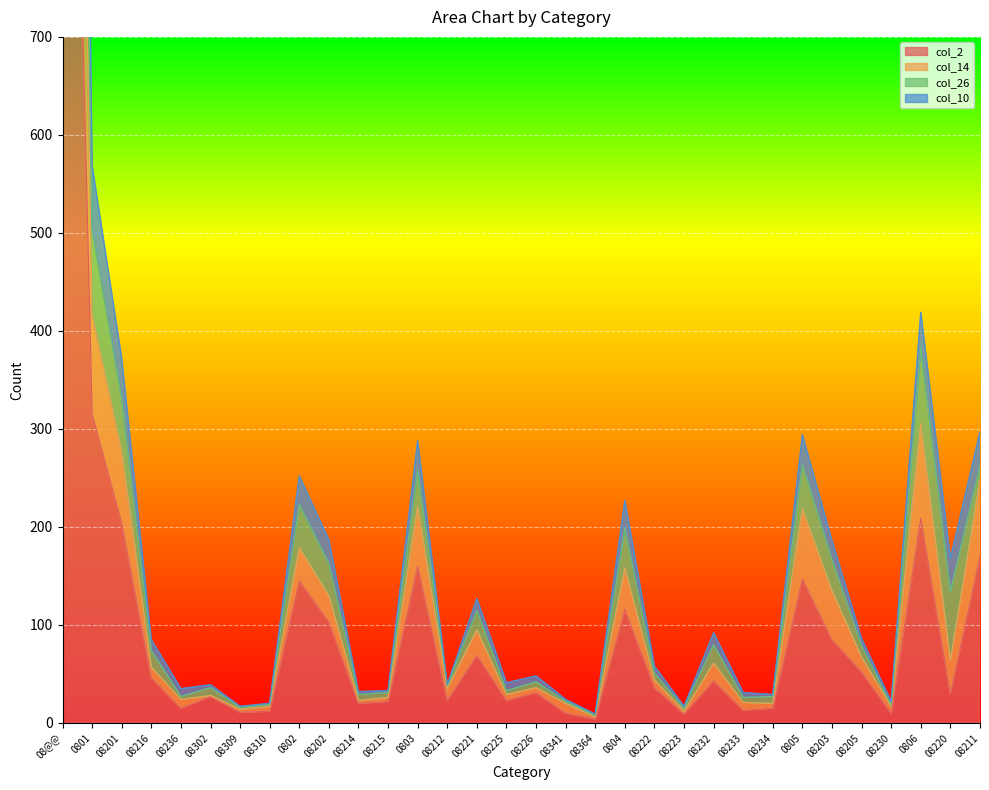

Is it true that col_2 equals 13 at 08233?

True